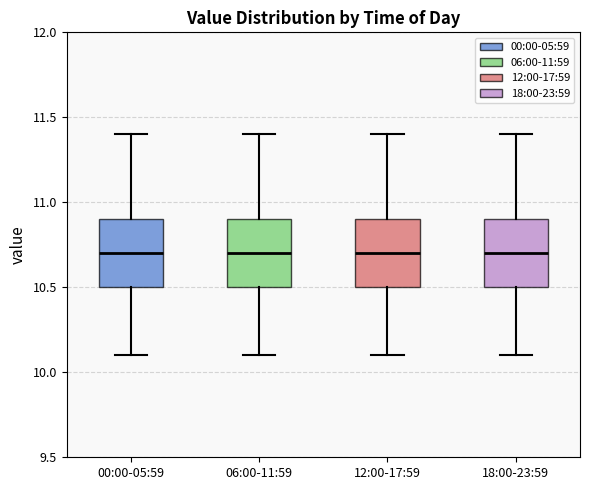

Reading left to right, read every box against the y-axis: the position of its median line, the range the box covers, and the ends of its whiskers. The values are not printed on the chart, so give them approximately, as read against the axis.

00:00-05:59: median 10.7, box 10.5 to 10.9, whiskers 10.1 to 11.4
06:00-11:59: median 10.7, box 10.5 to 10.9, whiskers 10.1 to 11.4
12:00-17:59: median 10.7, box 10.5 to 10.9, whiskers 10.1 to 11.4
18:00-23:59: median 10.7, box 10.5 to 10.9, whiskers 10.1 to 11.4